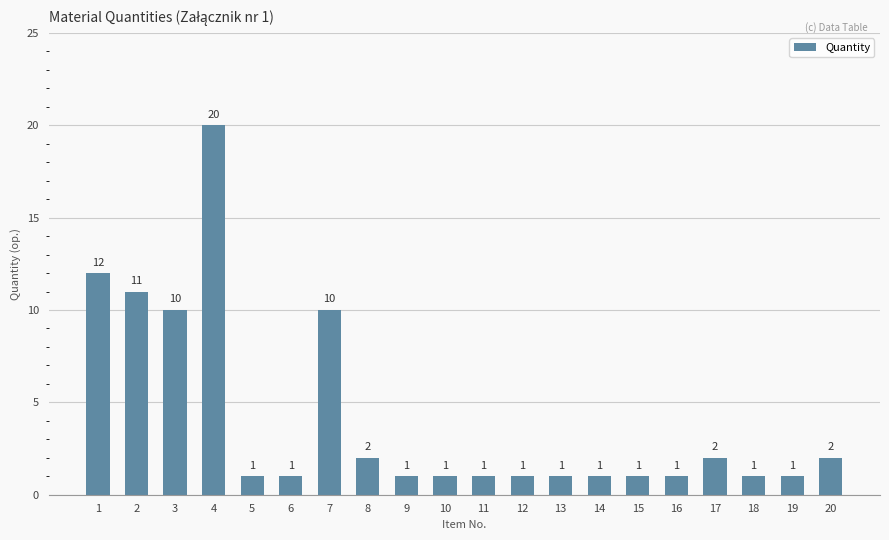

What is the value of the 10th bar from the left?

1